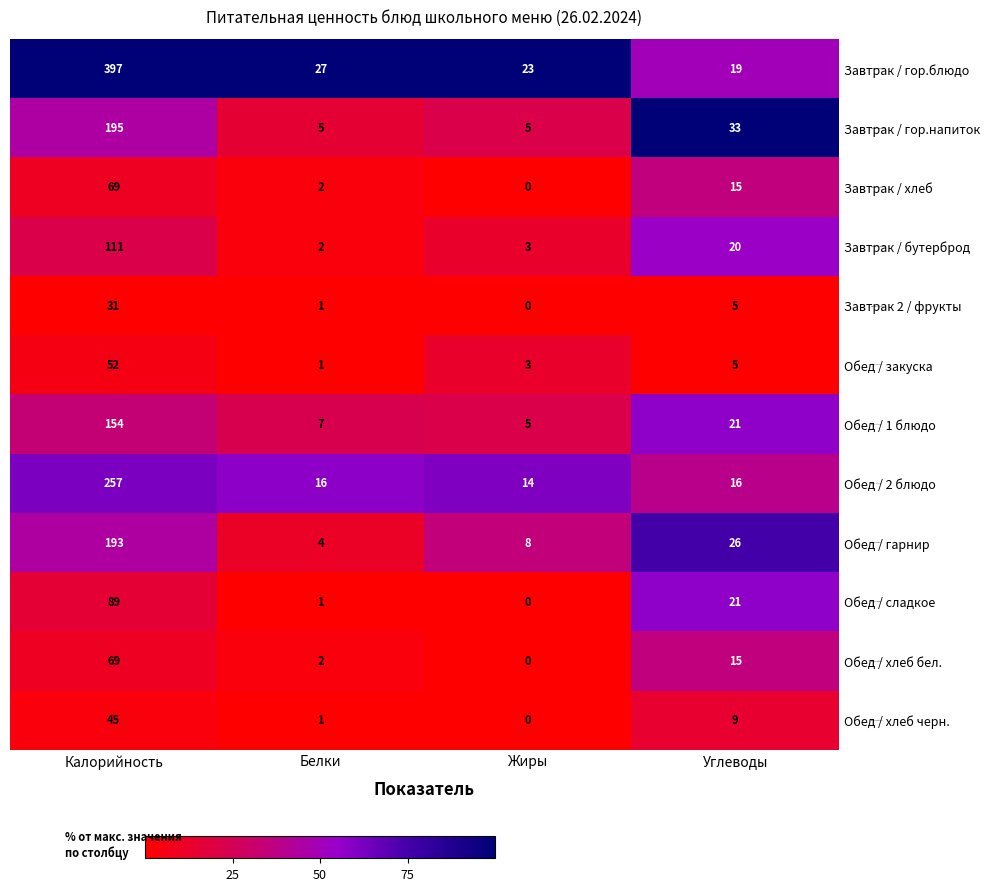

At which category is the sum across all series the highest?

Калорийность